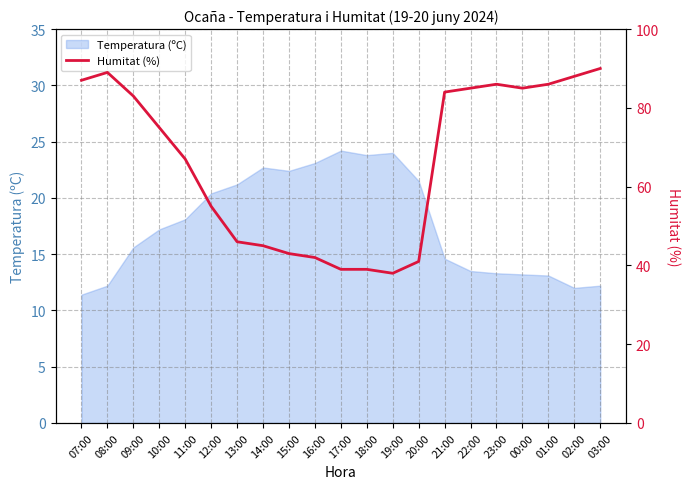

True or false: the data has more than 2 interior local peaks.

False